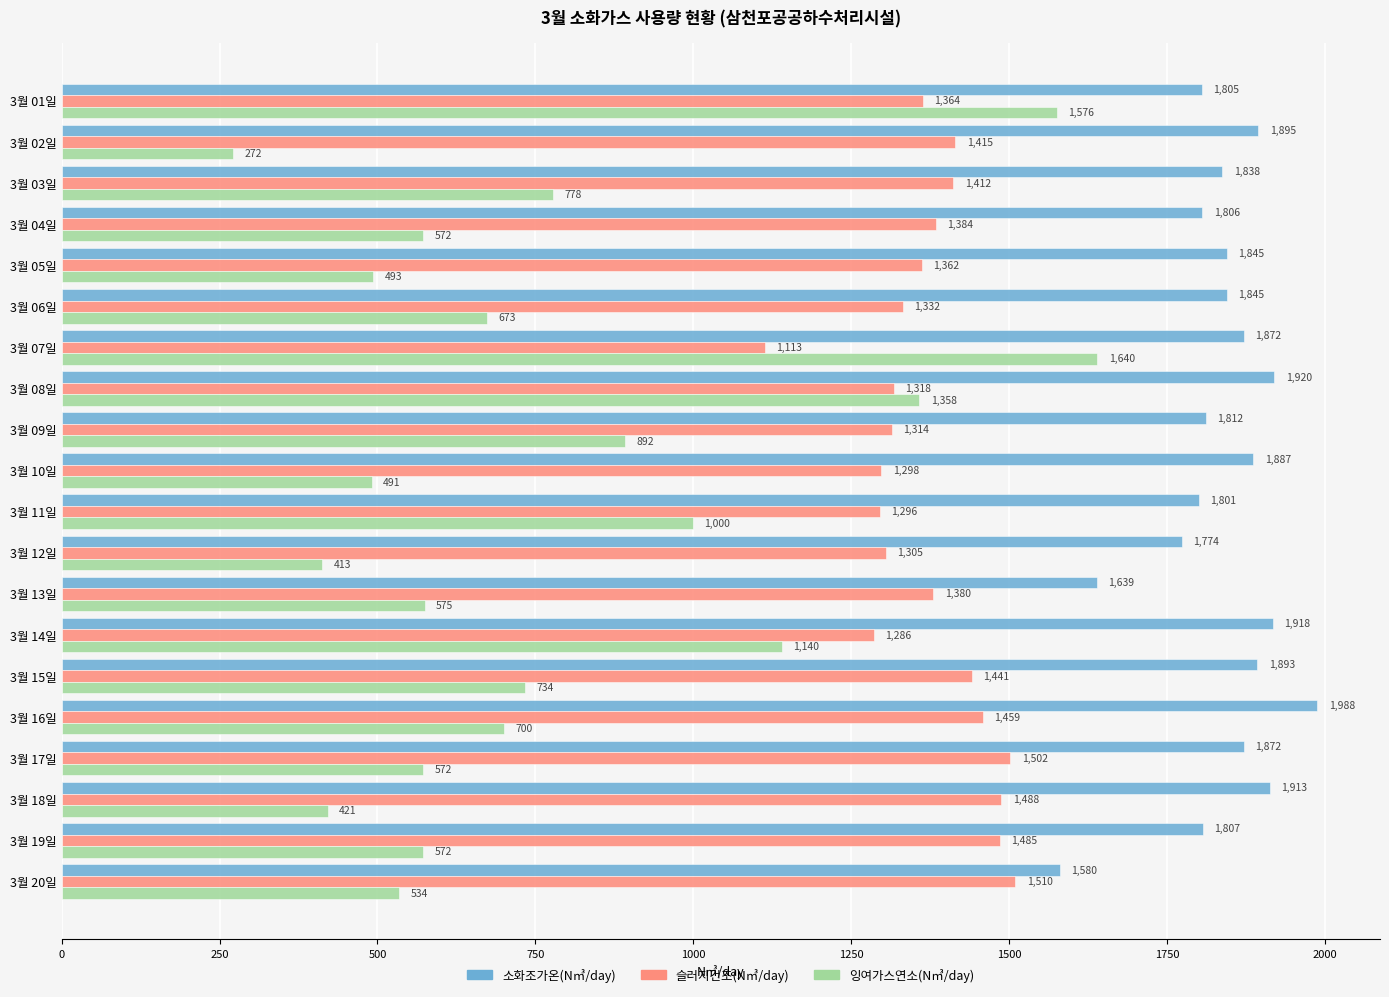

What is the approximate value of 소화조가온(N㎥/day) at 3월 12일?

1774